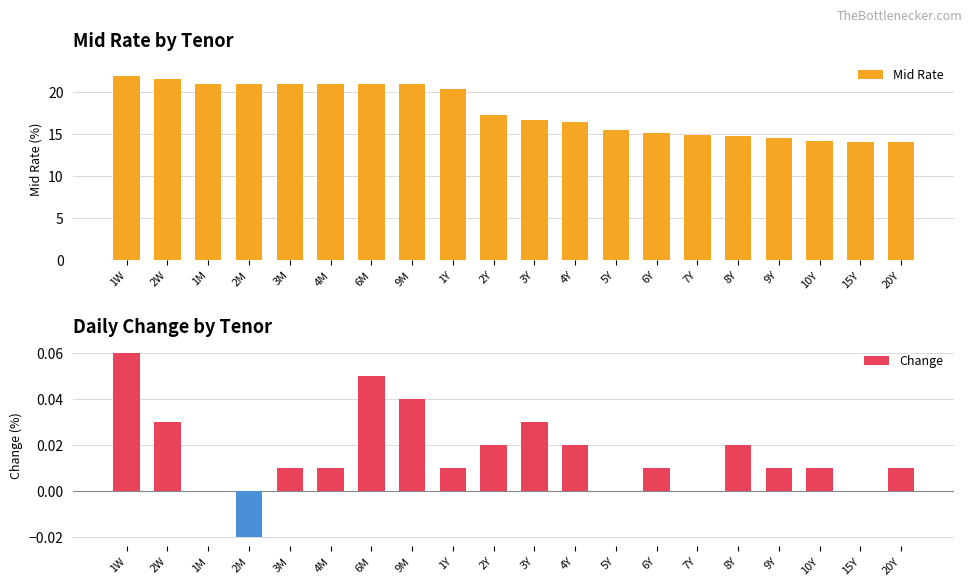

At which category is the sum across all series the highest?

1W